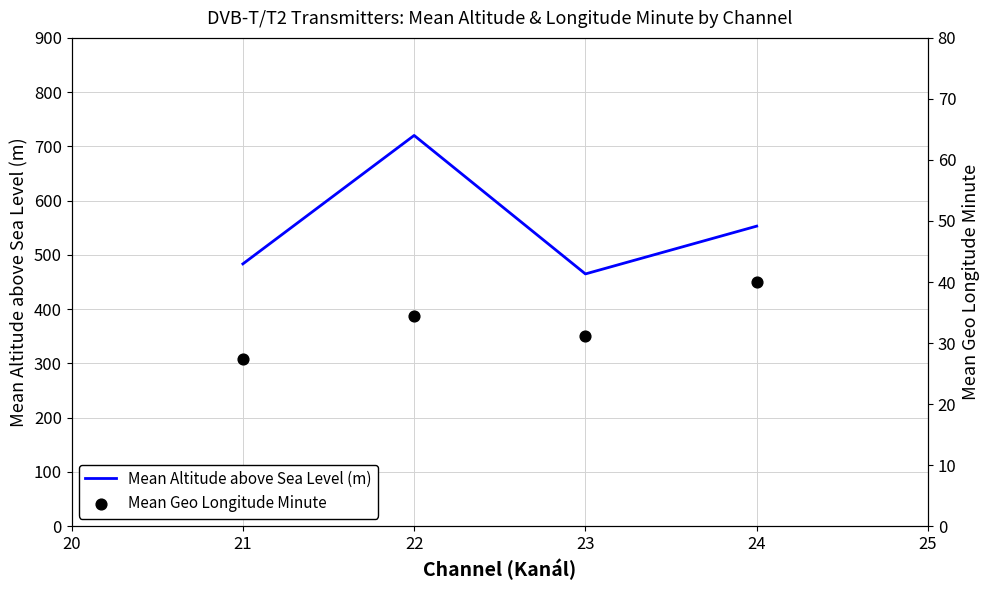

What are all the series names shown in the legend?

Mean Altitude above Sea Level (m), Mean Geo Longitude Minute